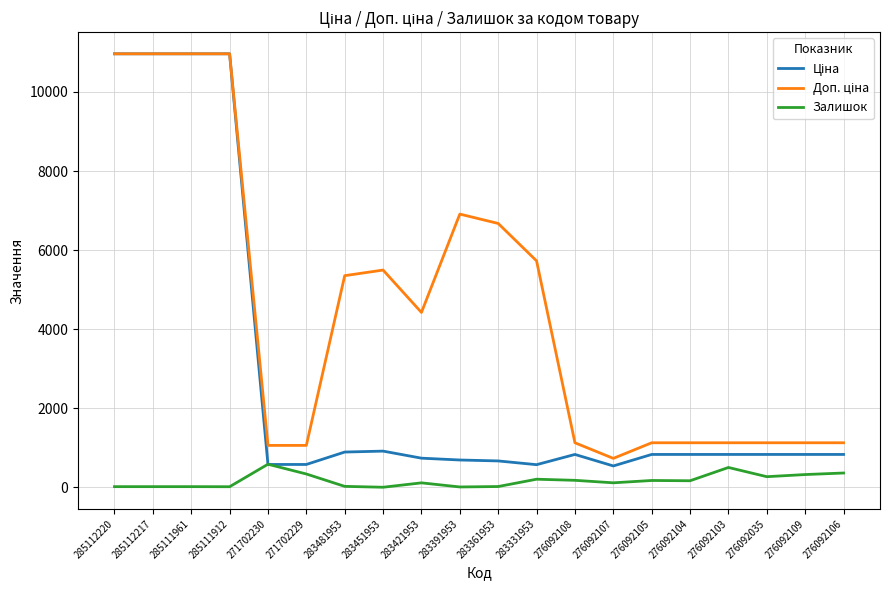

What is the total value across all series at 276092106?

2320.2